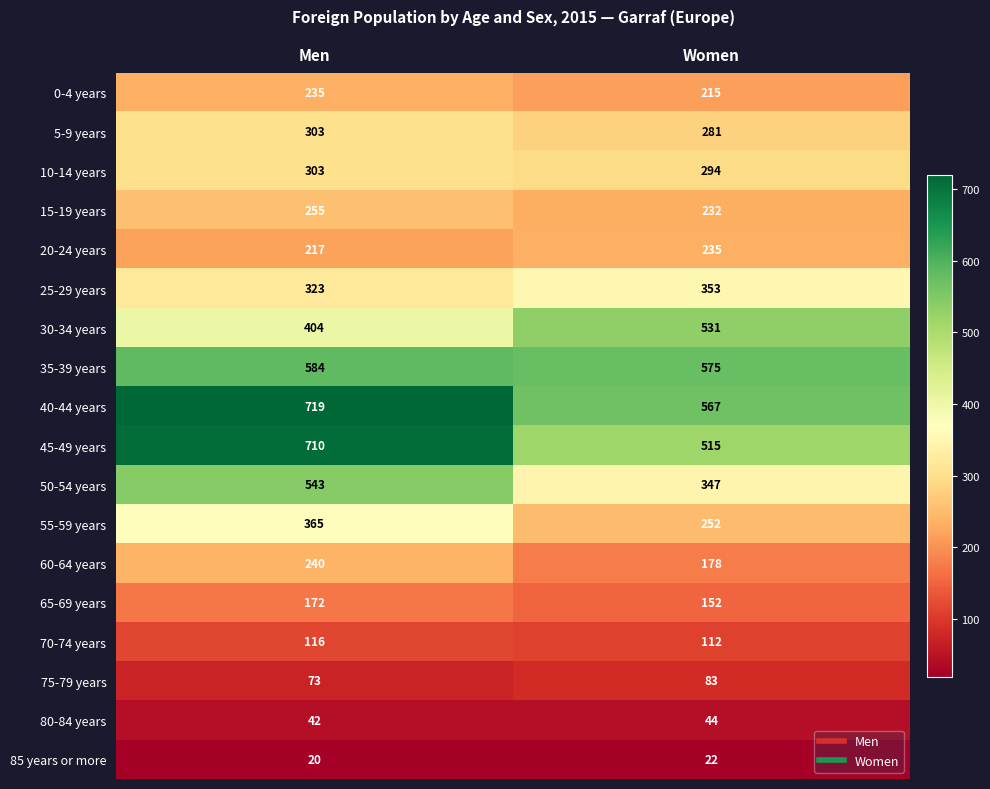

Which series has the largest total across all categories?

40-44 years